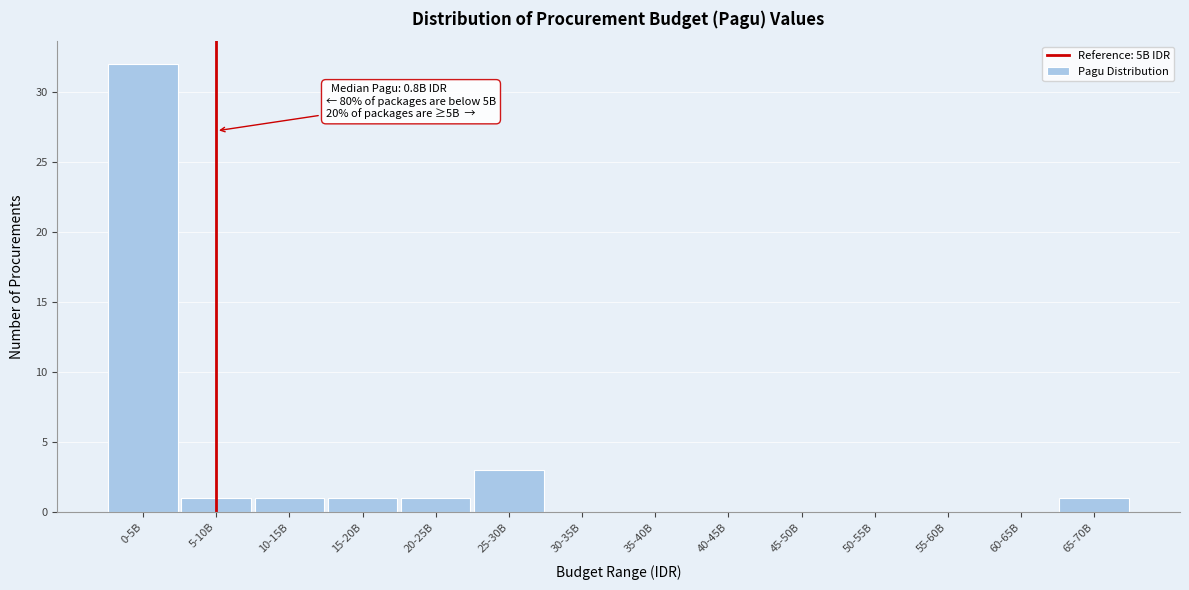

Reading left to right, what are all the values shown in this chart?

0-5B=32	5-10B=1	10-15B=1	15-20B=1	20-25B=1	25-30B=3	30-35B=0	35-40B=0	40-45B=0	45-50B=0	50-55B=0	55-60B=0	60-65B=0	65-70B=1